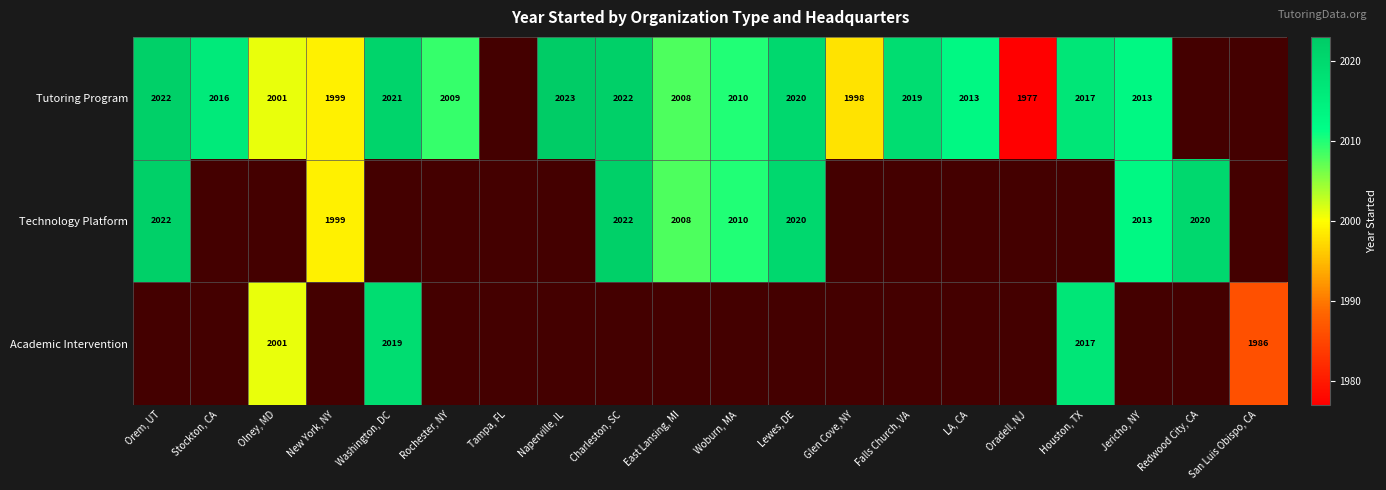

The Technology Platform series shows 2008 at East Lansing, MI. True or false?

True